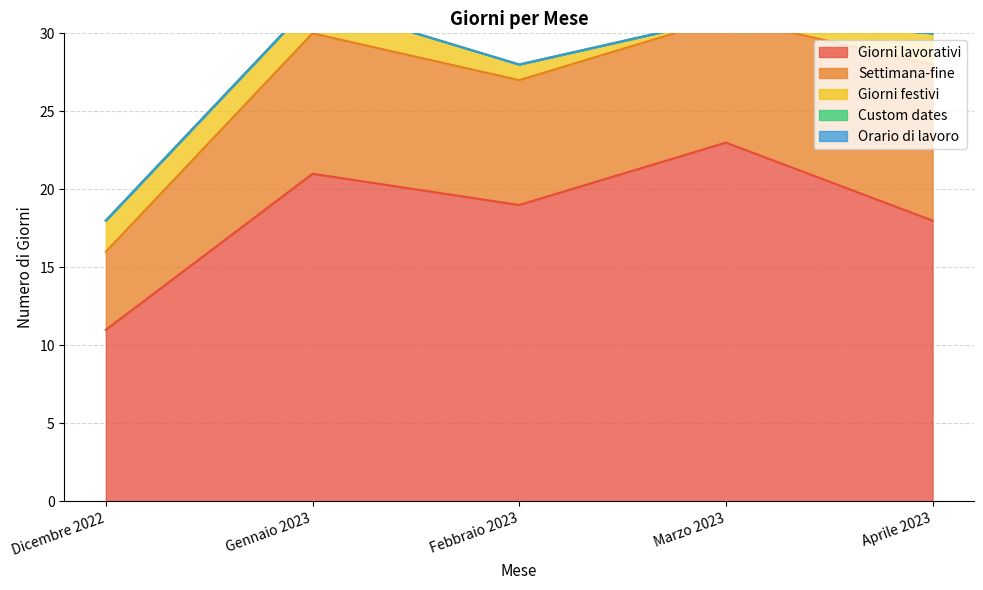

What is the sum of the Settimana-fine values at Aprile 2023 and Febbraio 2023?

18